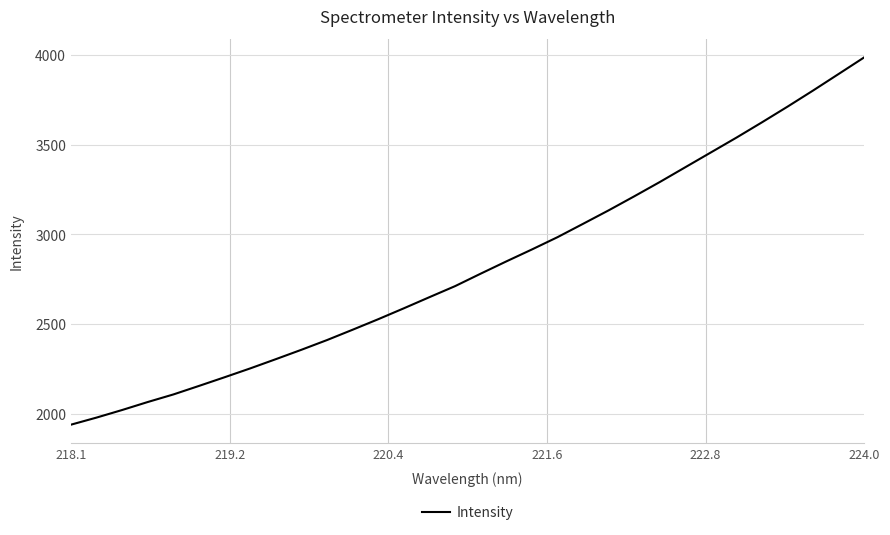

Does the chart have visible grid lines?

Yes